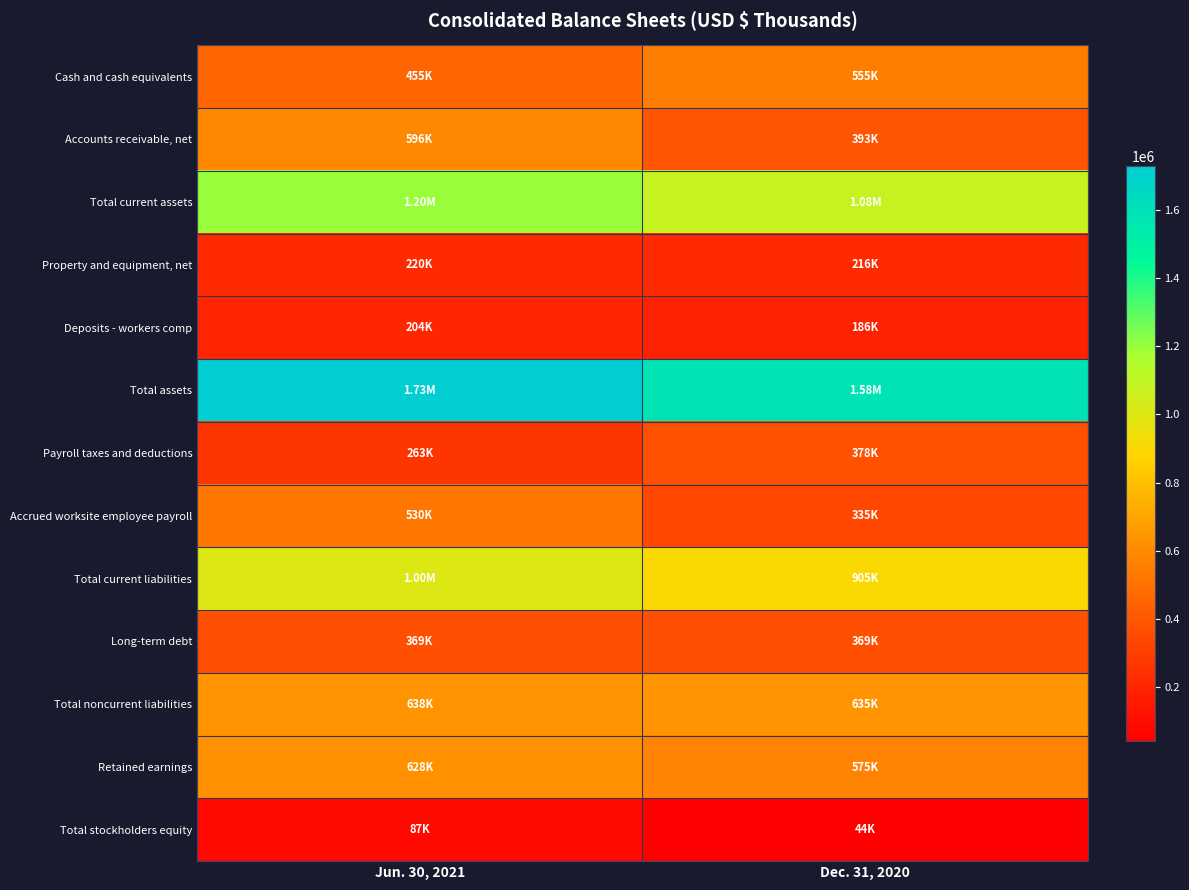

Count the number of categories in the chart.

2